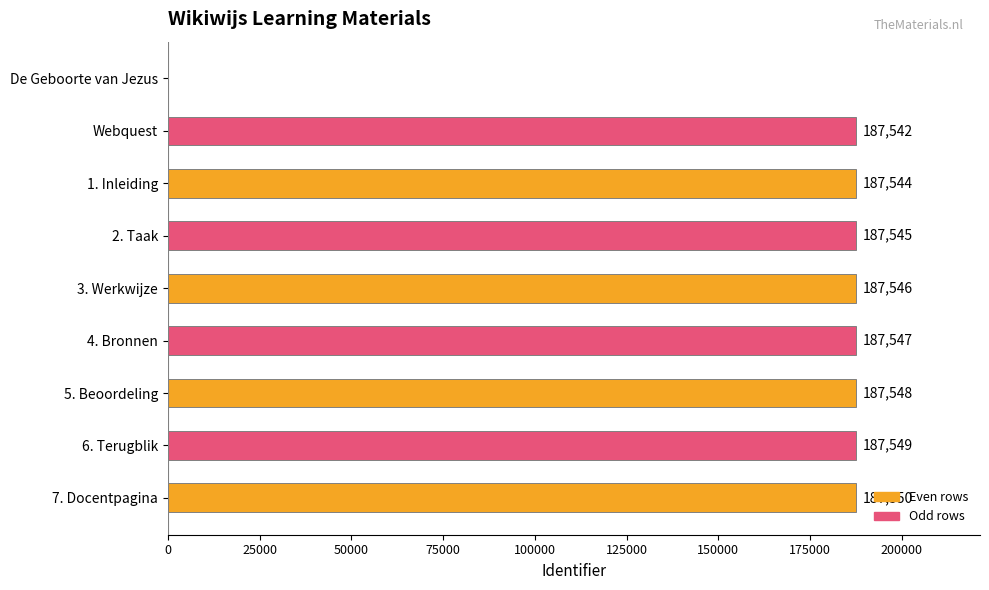

What is the change in value from 3. Werkwijze to 7. Docentpagina?

+4